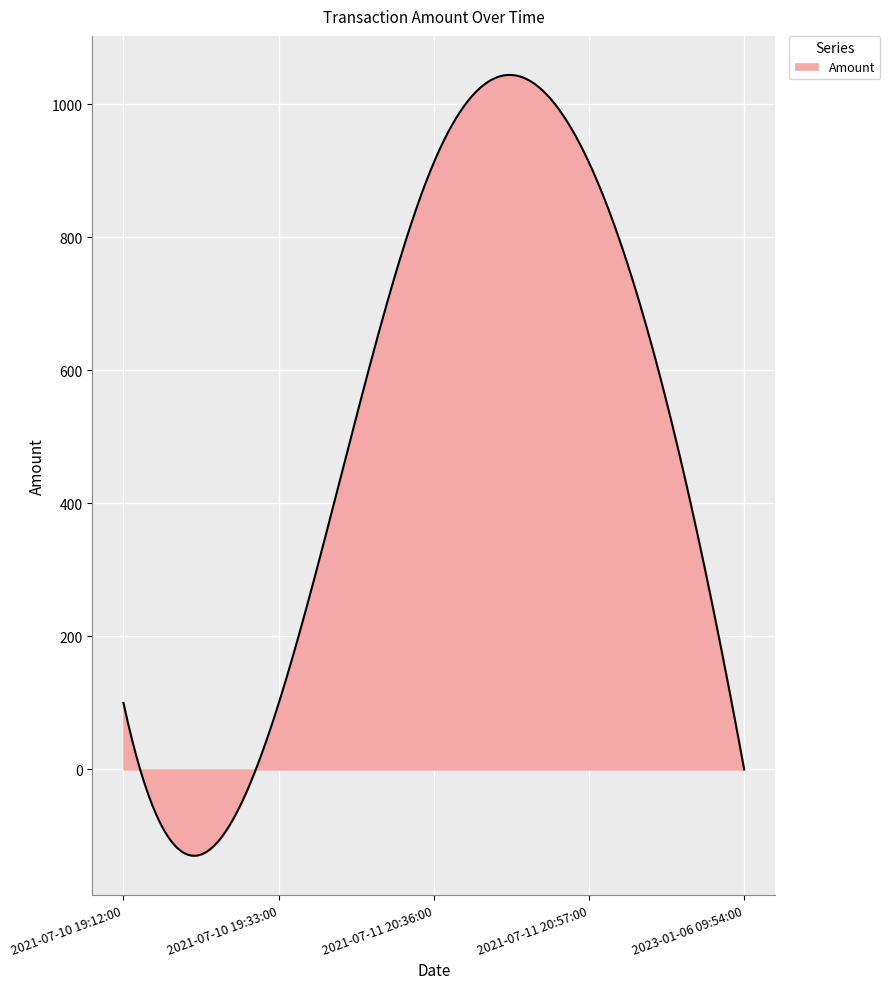

What is the greatest value displayed?

1043.8